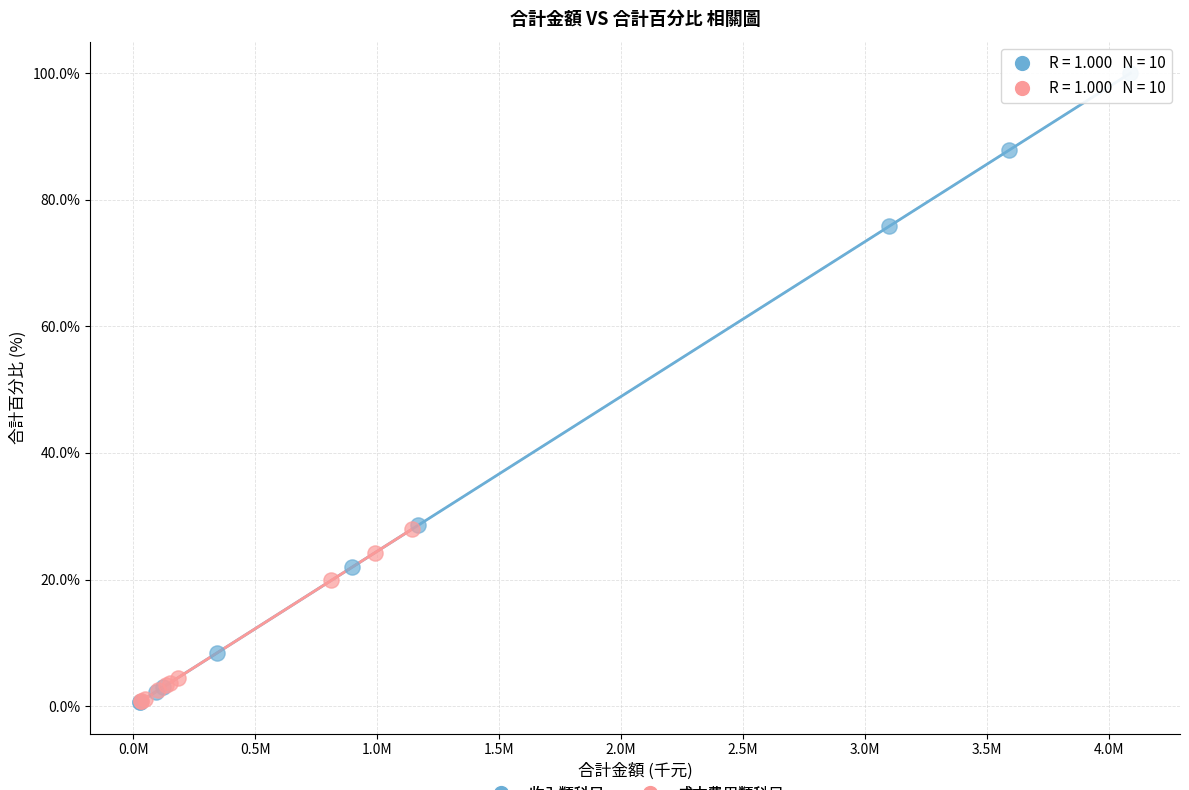

What are all the series names shown in the legend?

收入類科目, 成本費用類科目